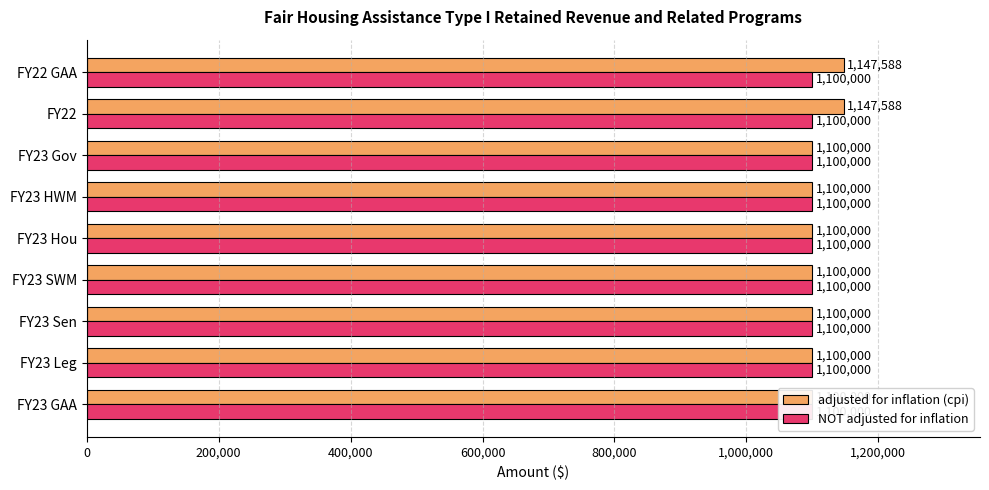

How many bars are there in total?

18